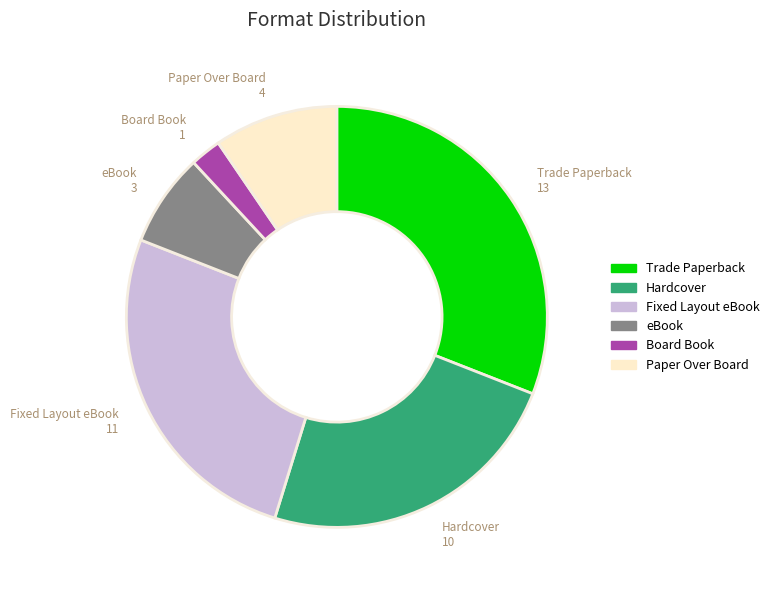

The eBook slice represents 1% of the pie. True or false?

False